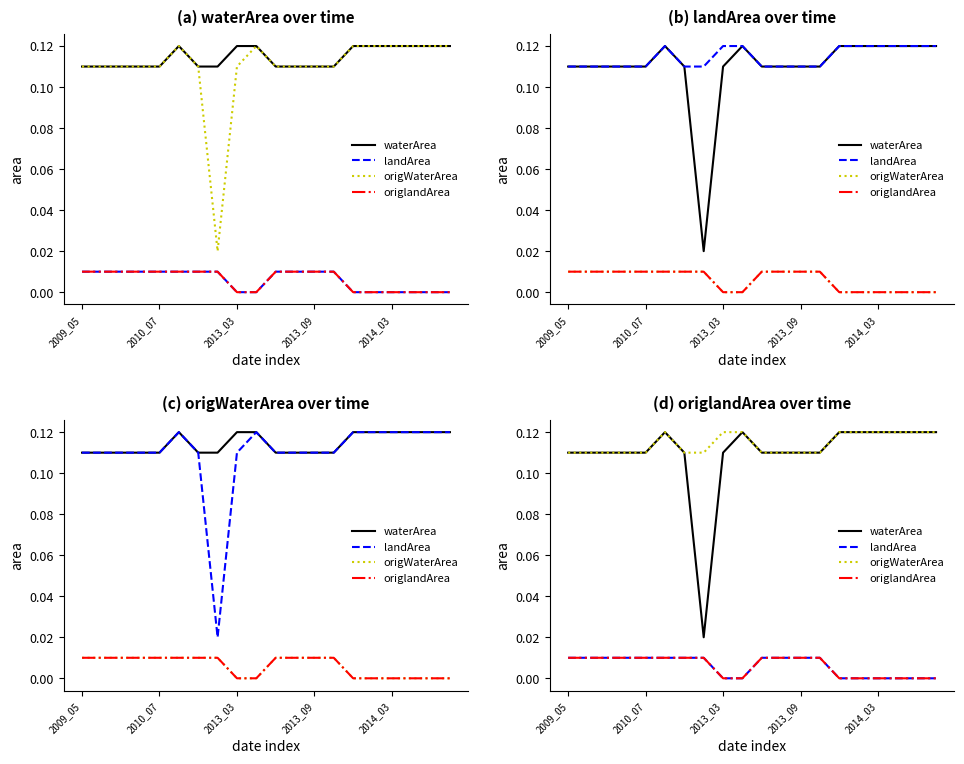

Is the value of waterArea at 2010_07 greater than the value of landArea at 2009_05?

Yes